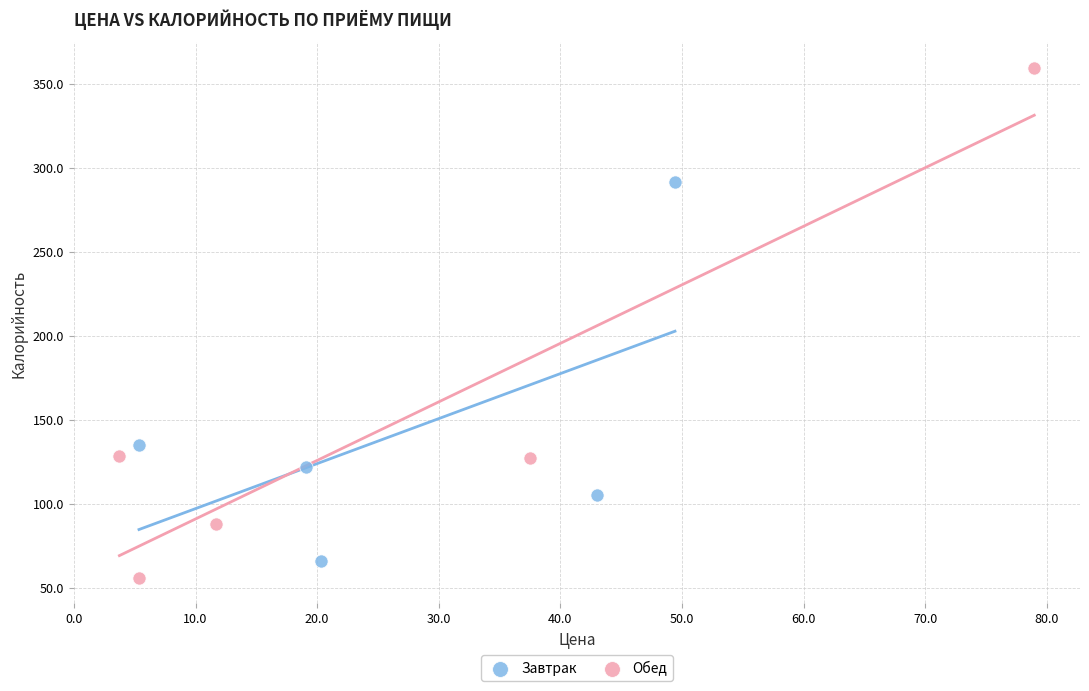

Which series has the widest spread of Y values?

Обед